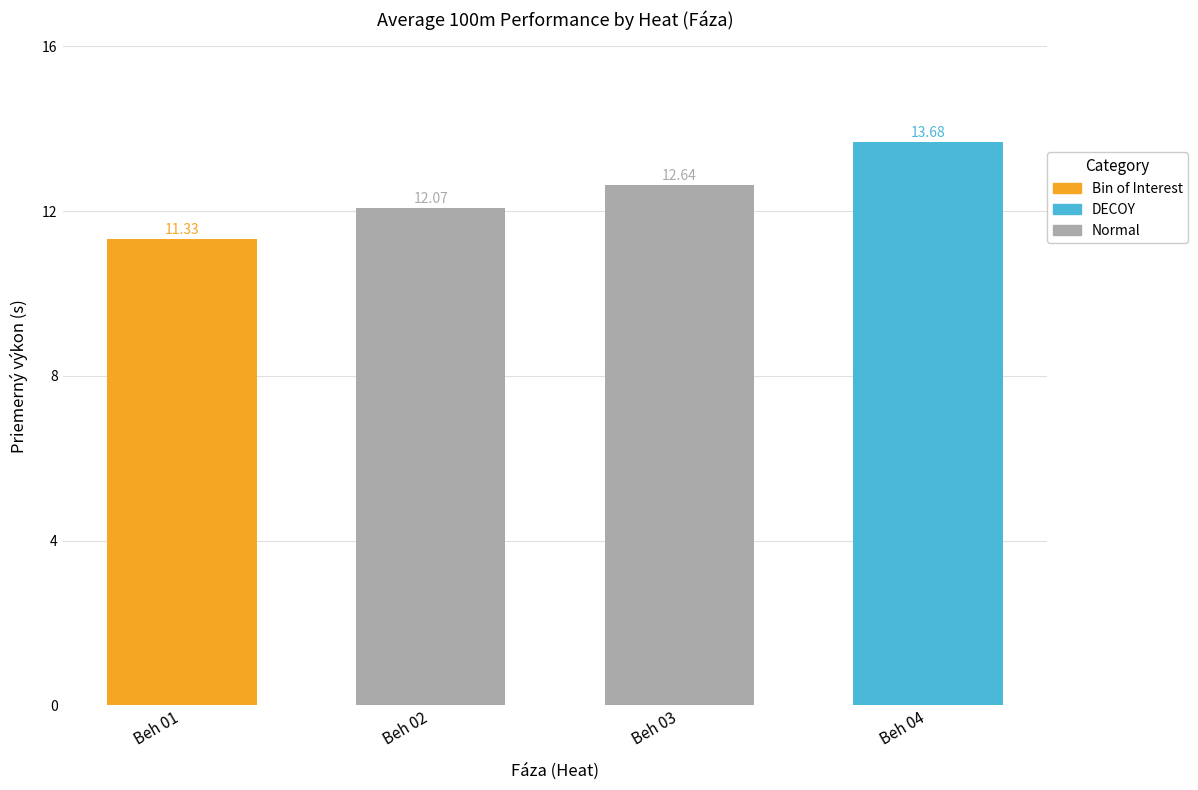

Is it true that the value at Beh 01 is 11.3?

True